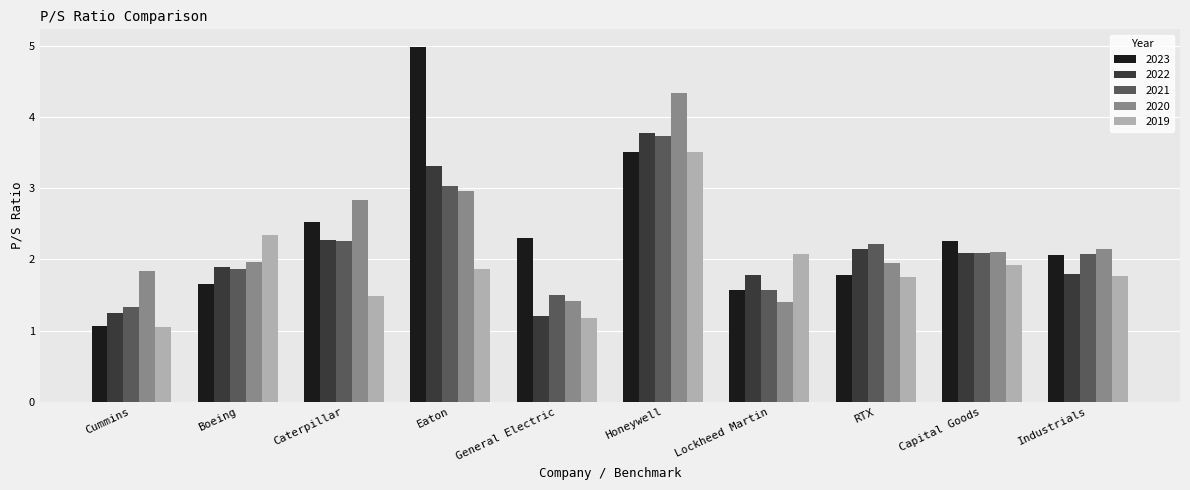

At which category is the sum across all series the highest?

Honeywell